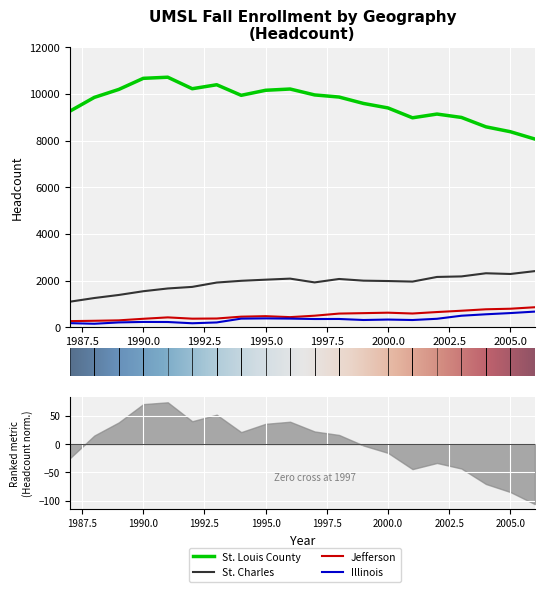

List the series in order of their peak value, lowest first.

Illinois, Jefferson, St. Charles, St. Louis County